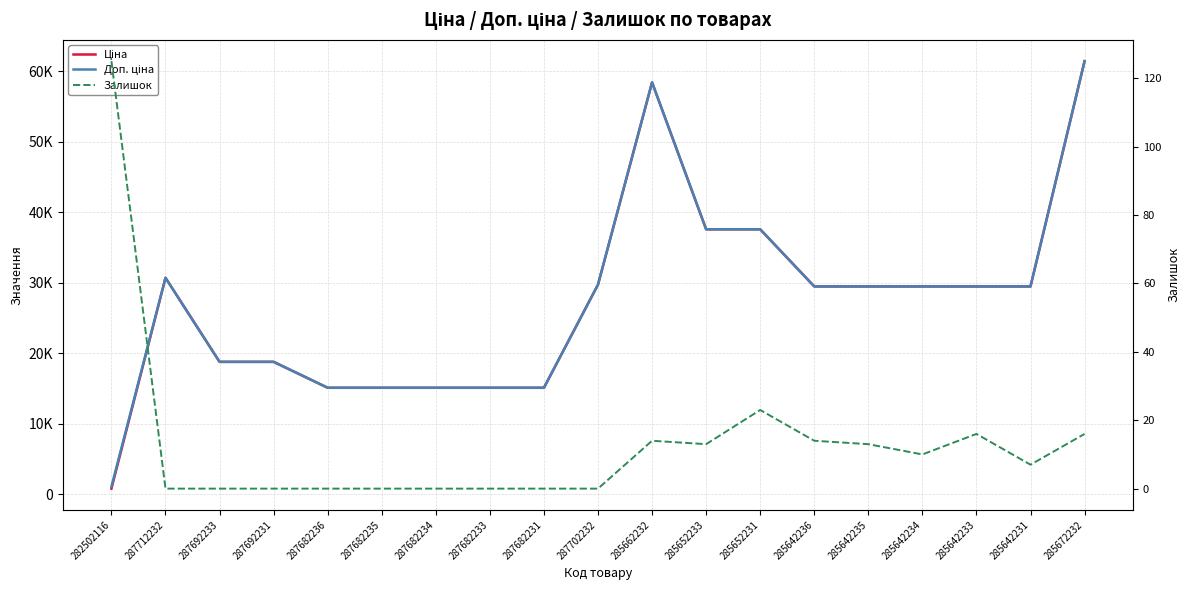

List the labels in order of Залишок value, largest first.

282502116, 285652231, 285642233, 285672232, 285662232, 285642236, 285652233, 285642235, 285642234, 285642231, 287712232, 287692233, 287692231, 287682236, 287682235, 287682234, 287682233, 287682231, 287702232